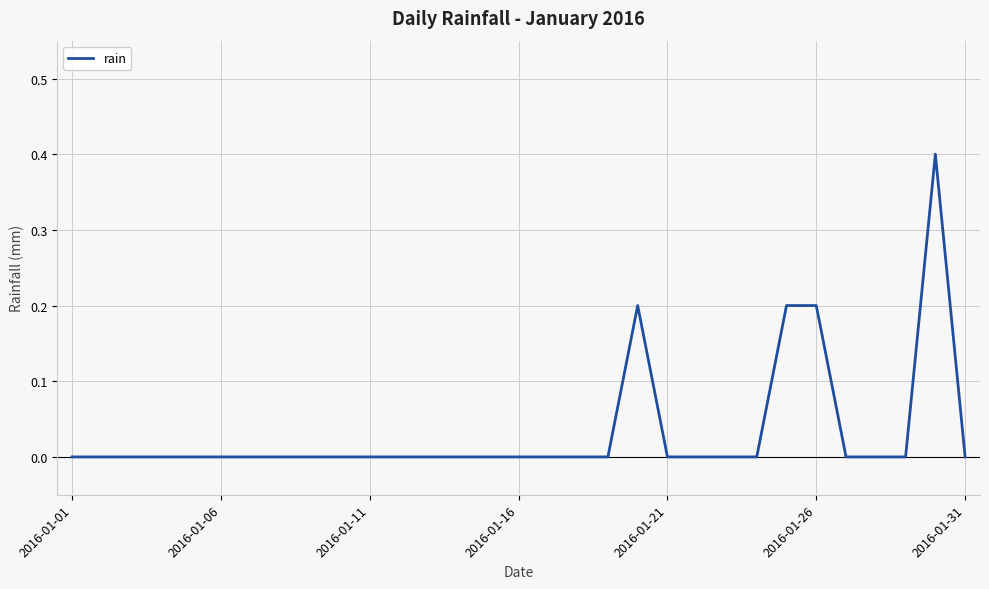

How many lines are shown in the chart?

1